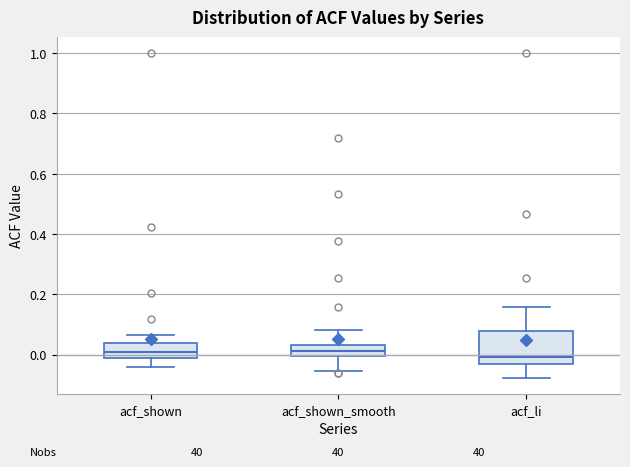

Where does the lower whisker of the box for acf_shown_smooth end on the y-axis? The values are not printed on the chart, so give them approximately, as read against the axis.

-0.06